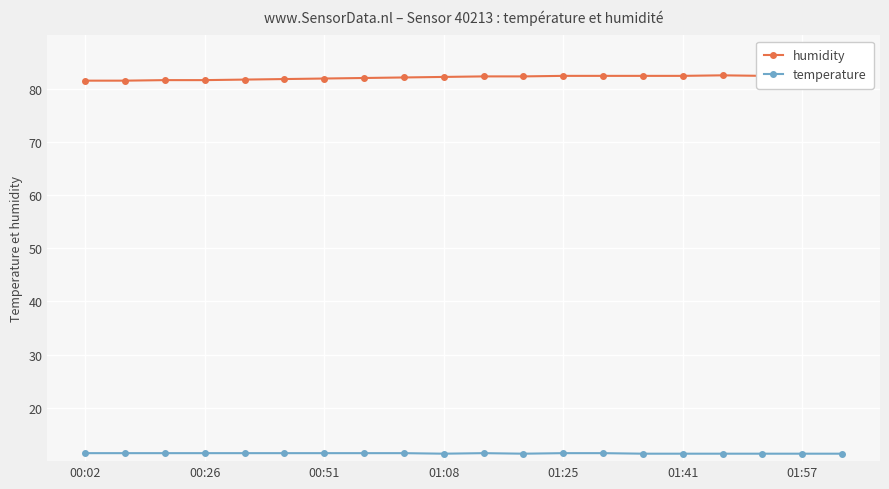

True or false: humidity and temperature cross at least once.

False